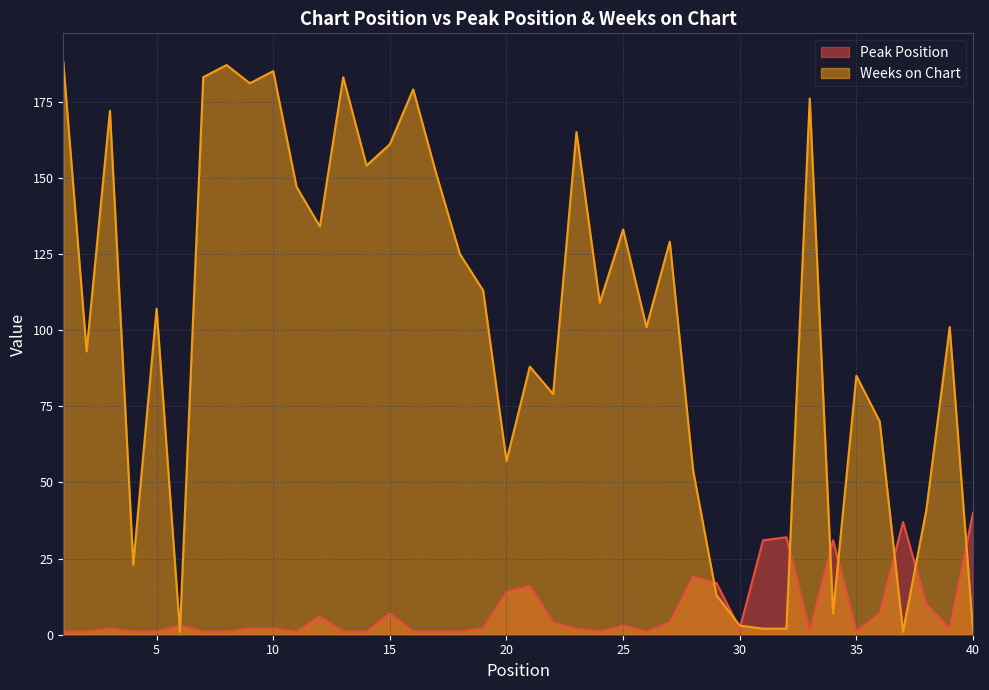

Rank the categories by Peak Position value from lowest to highest.

1, 2, 4, 5, 7, 8, 11, 13, 14, 16, 17, 18, 24, 26, 33, 35, 3, 9, 10, 19, 23, 30, 39, 6, 25, 22, 27, 12, 15, 36, 38, 20, 21, 29, 28, 31, 34, 32, 37, 40